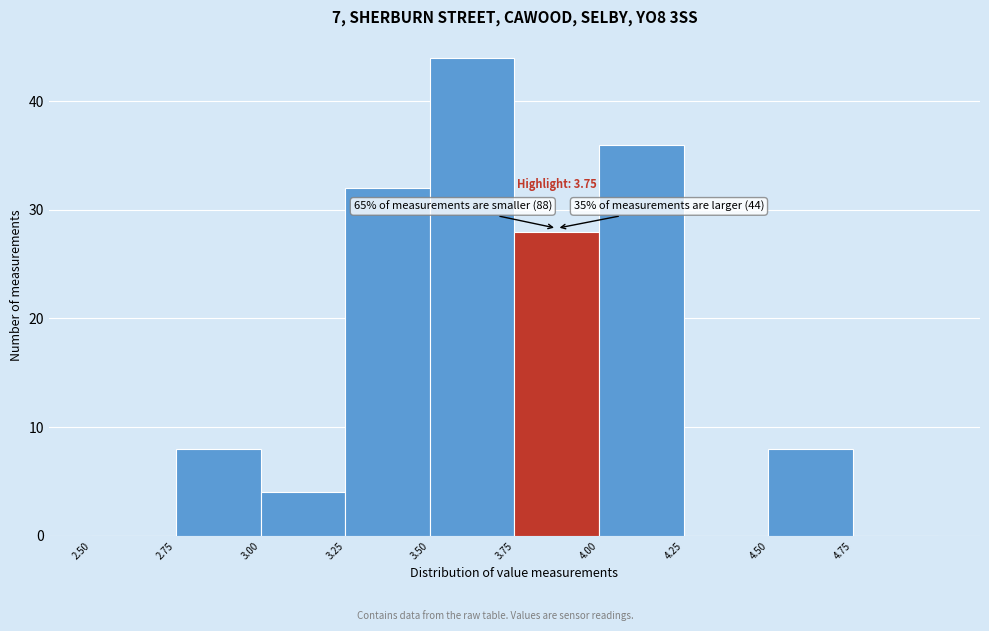

Over which range of the x-axis is the bar tallest?

3.50 to 3.75